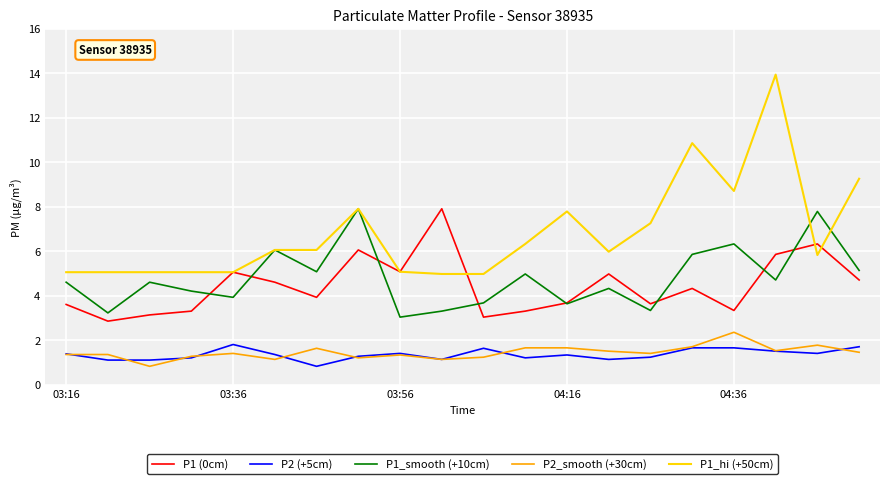

Which series has the largest total across all categories?

P1_hi (+50cm)